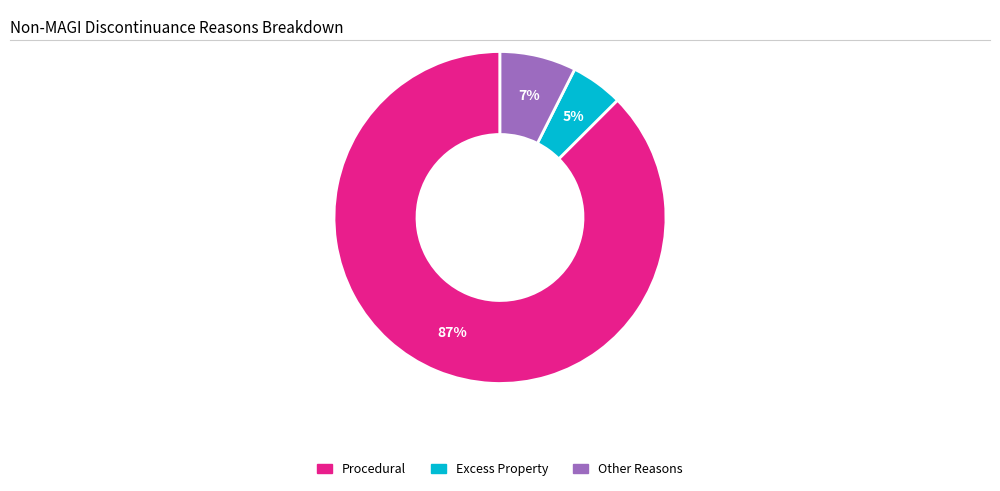

Between Excess Property and Procedural, which is larger?

Procedural